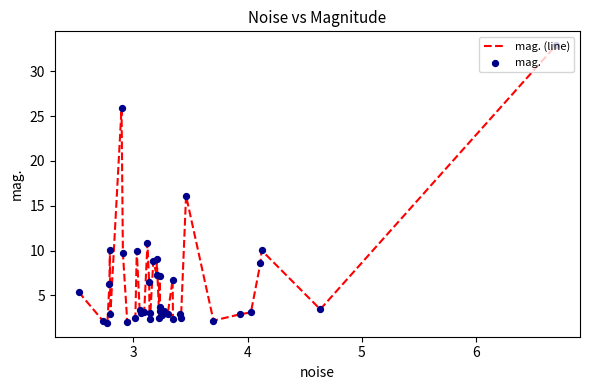

What is the minimum value shown in the chart?

1.9